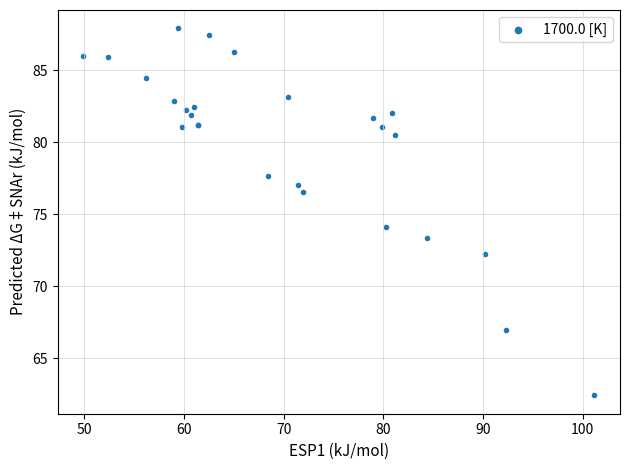

What Y value in the scatter plot is closest to 75?

74.1